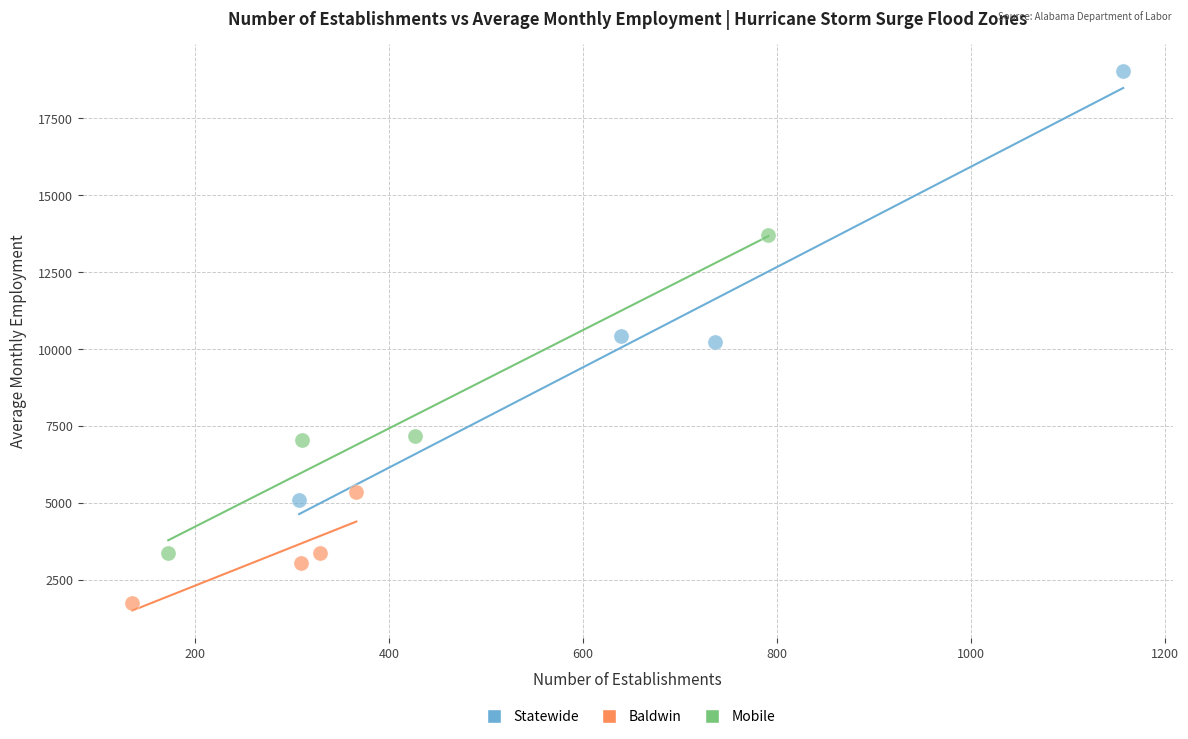

Which series has the widest spread of Y values?

Statewide